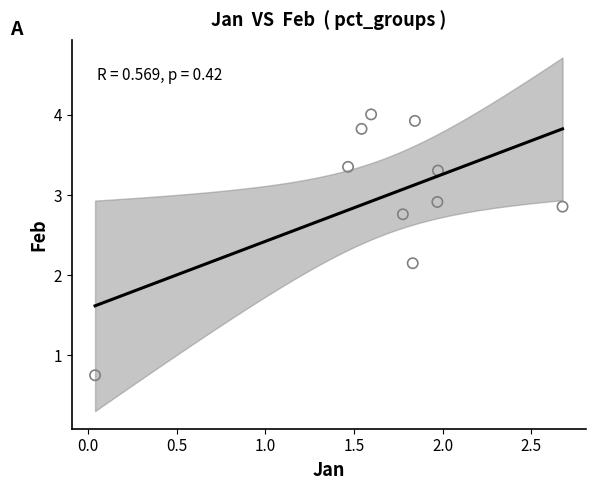

What is the average Y value?

3.0